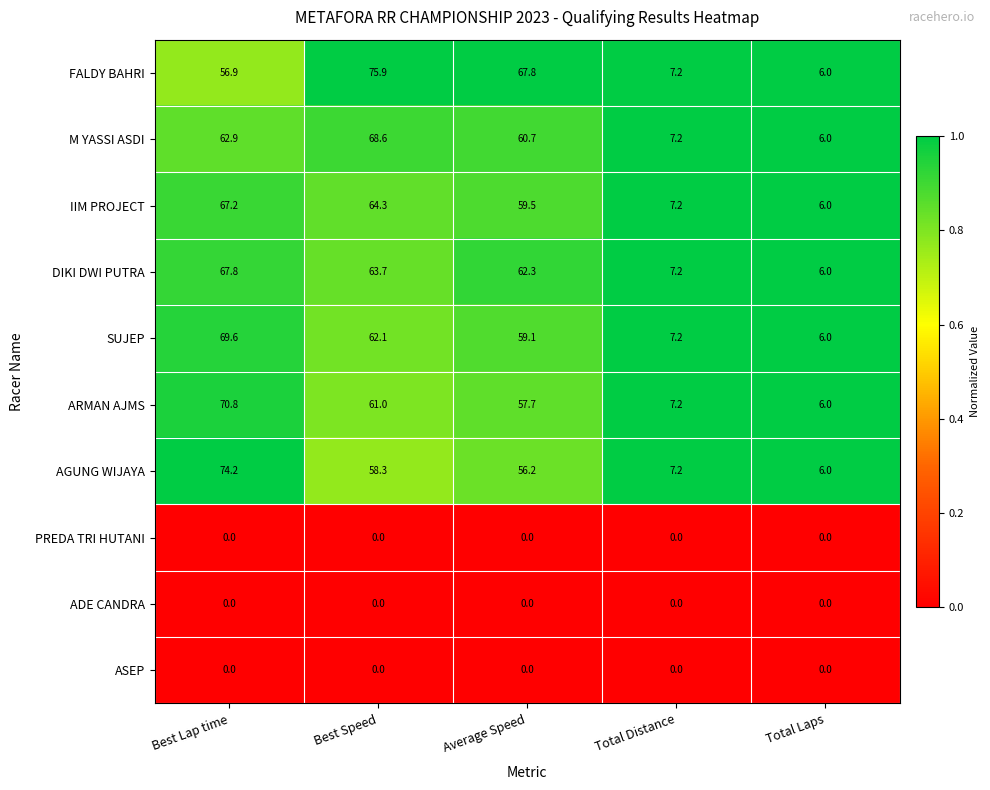

Rank the categories by AGUNG WIJAYA value from highest to lowest.

Best Lap time, Best Speed, Average Speed, Total Distance, Total Laps